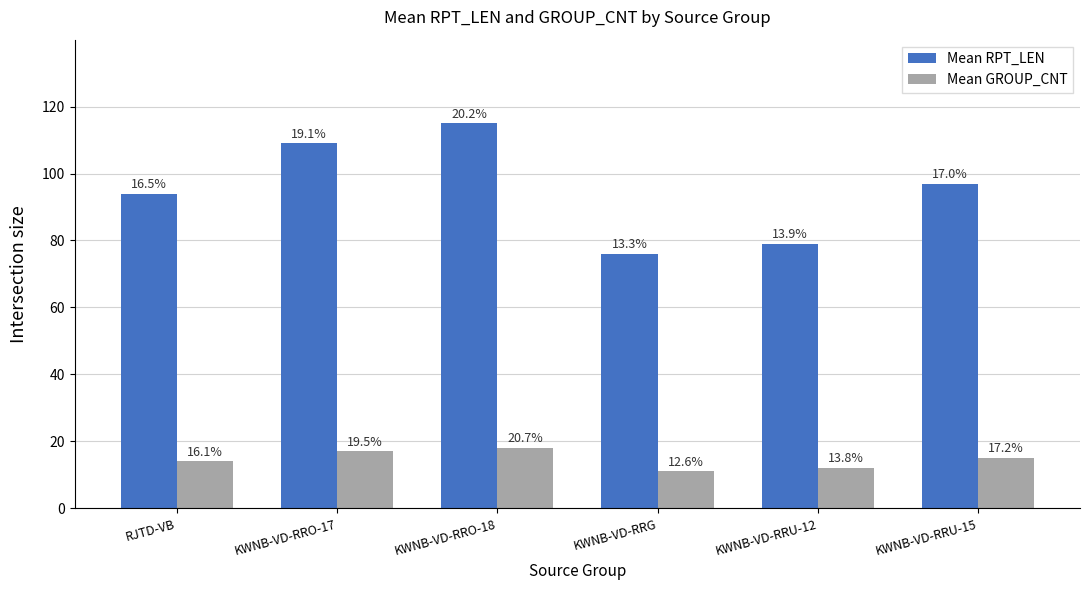

What are all the series names shown in the legend?

Mean RPT_LEN, Mean GROUP_CNT